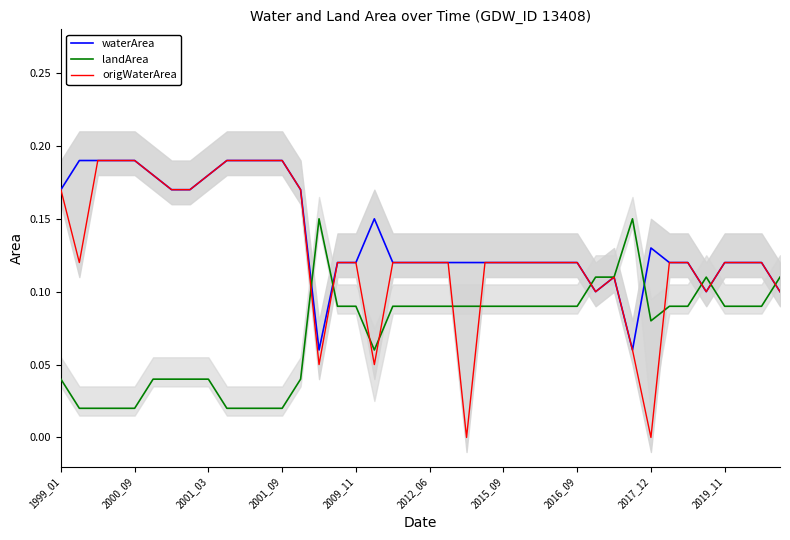

The waterArea series shows 0.0 at 2012_06. True or false?

False